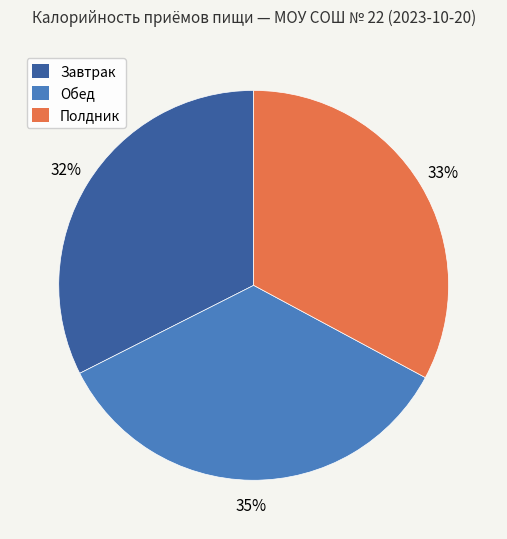

How many segments does this pie chart have?

3